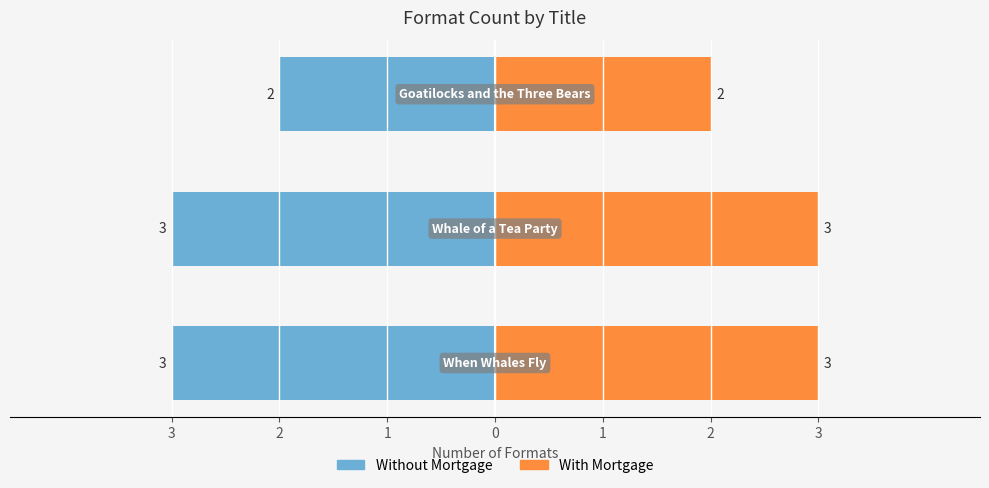

How many categories are shown in the chart?

3